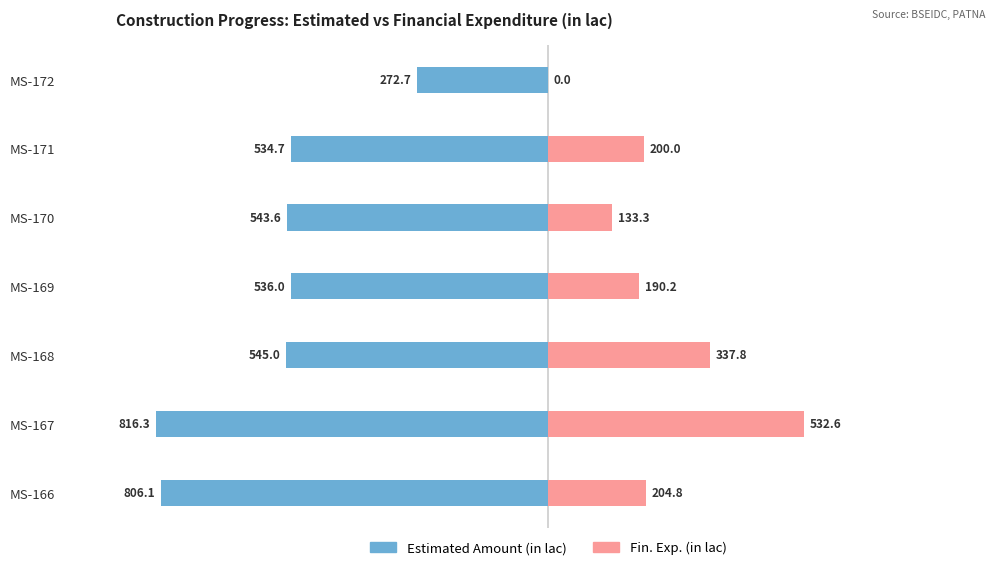

Which series has the widest spread of values?

Estimated Amount (in lac)